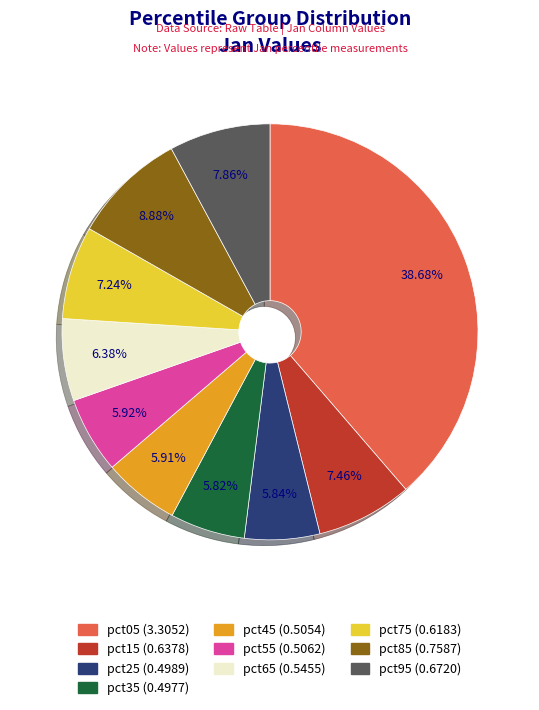

Combined, do pct65 and pct85 account for over 50%?

No